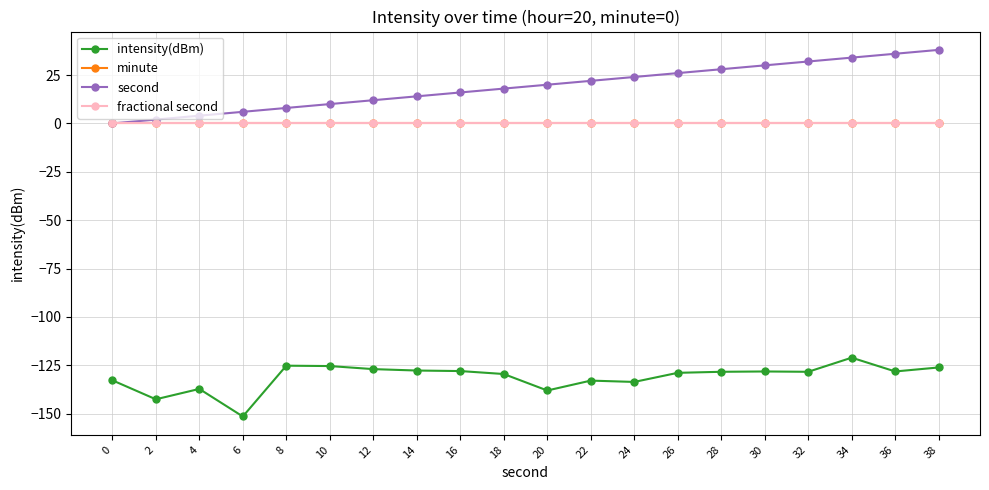

True or false: fractional second and intensity(dBm) intersect in this chart.

False